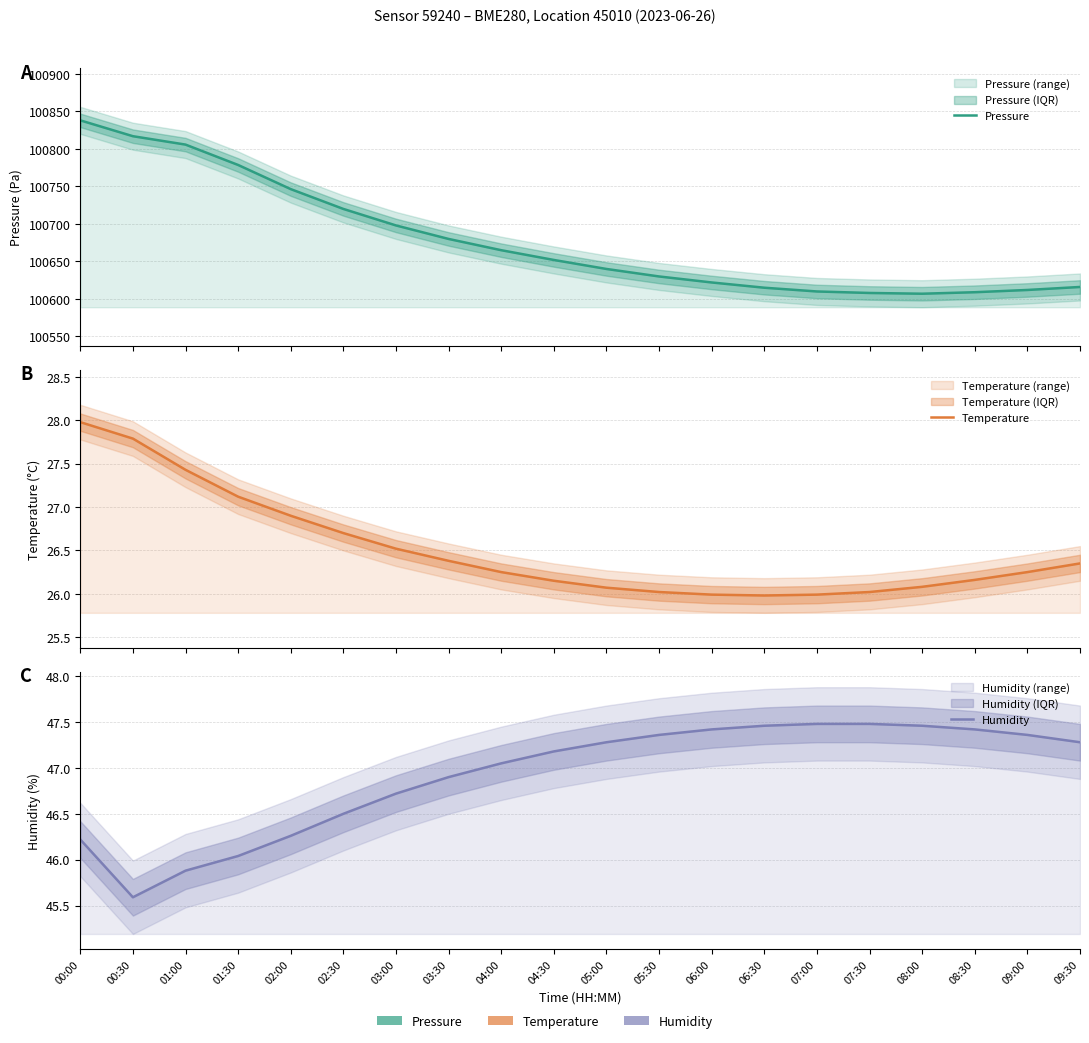

At which label does Humidity first exceed 47?

04:00